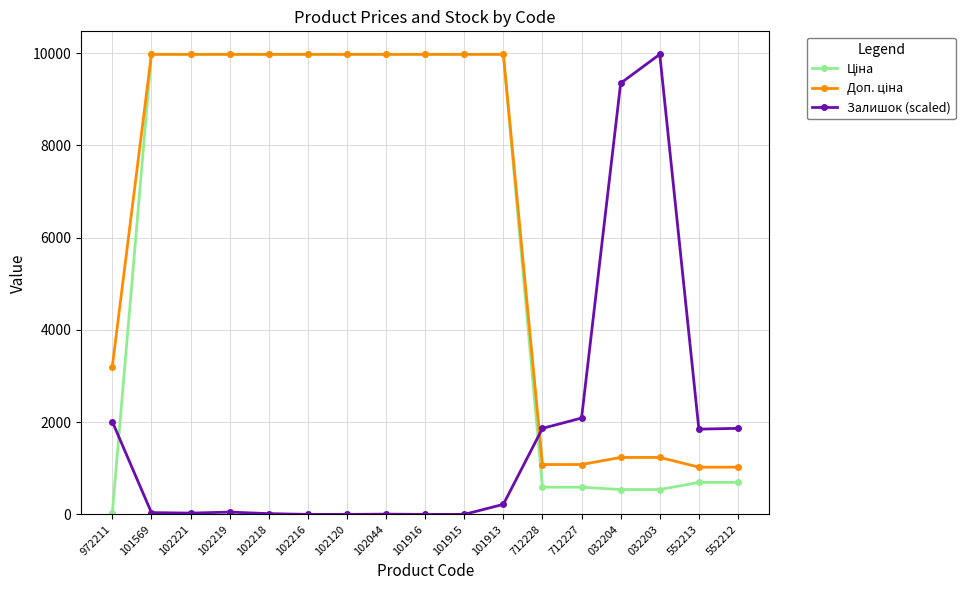

What is the total value across all series at 102120?

19950.0